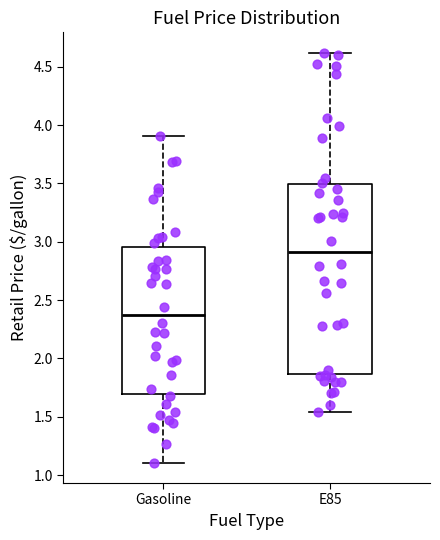

Comparing the boxes themselves (not the whiskers), which one is the tallest?

E85